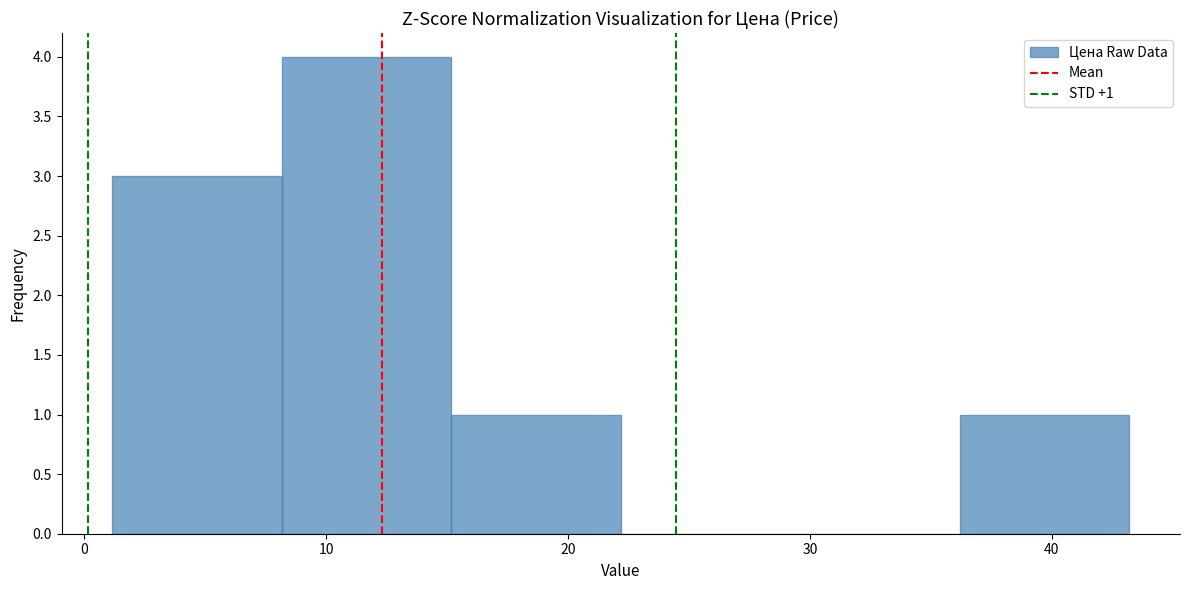

Over which range of the x-axis is the bar tallest?

8 to 15